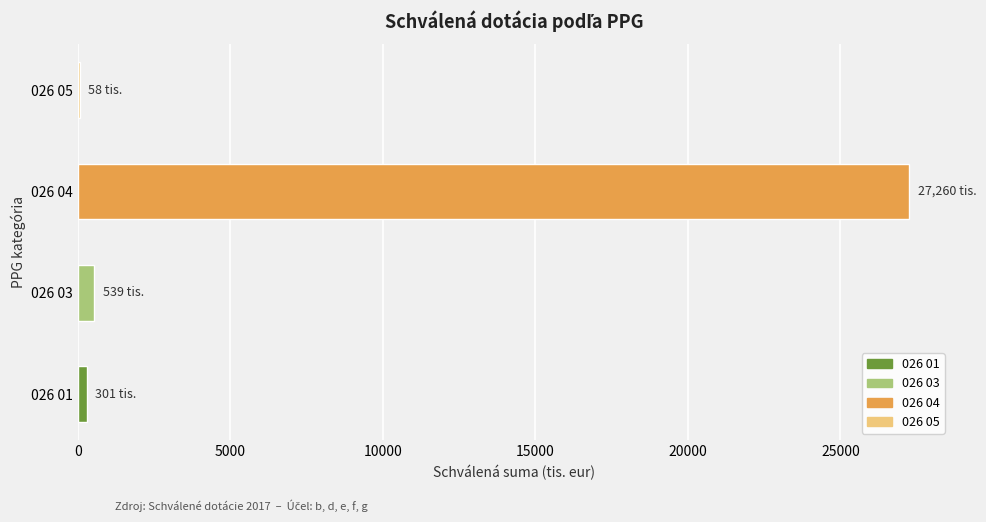

Are the bars grouped side by side (vs. stacked)?

No